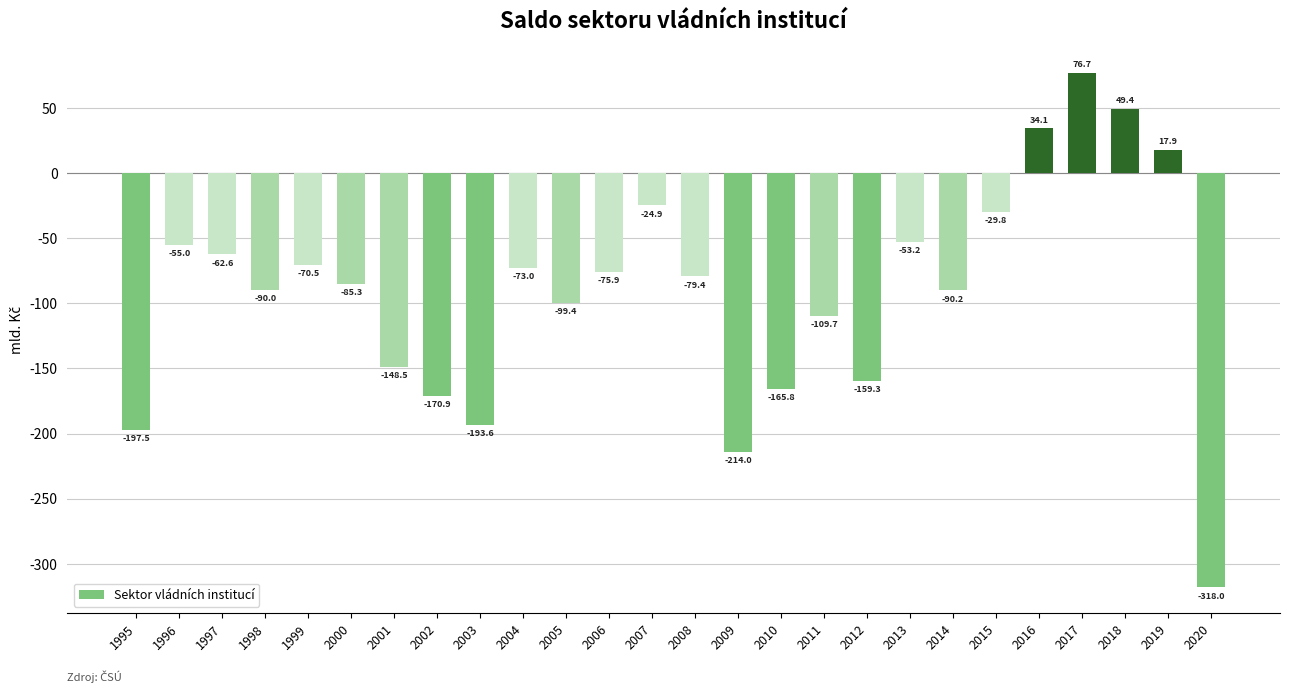

Is it true that the value at 1998 is -136.9?

False